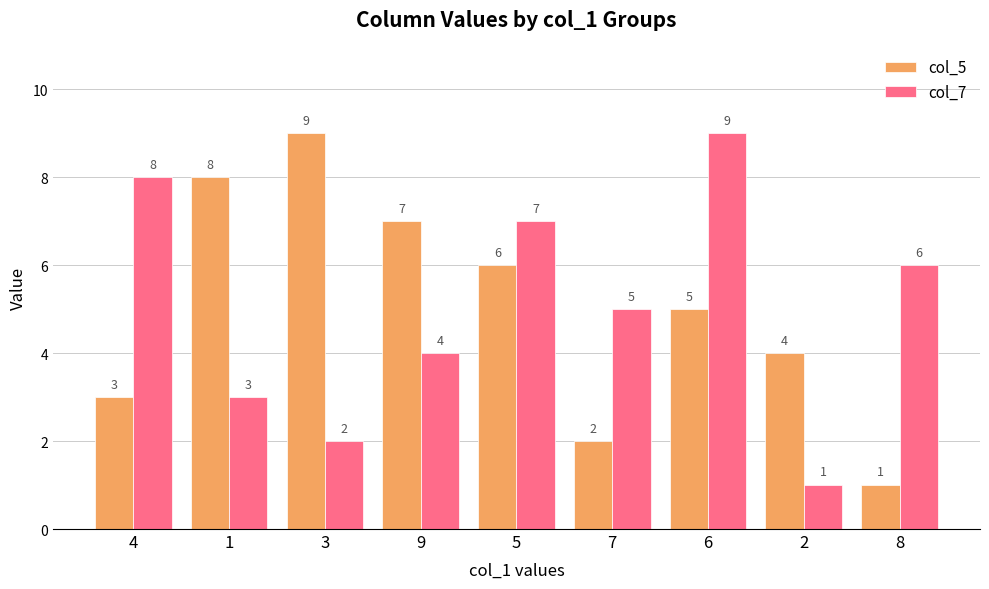

Rank the series at 9 from highest to lowest value.

col_5, col_7